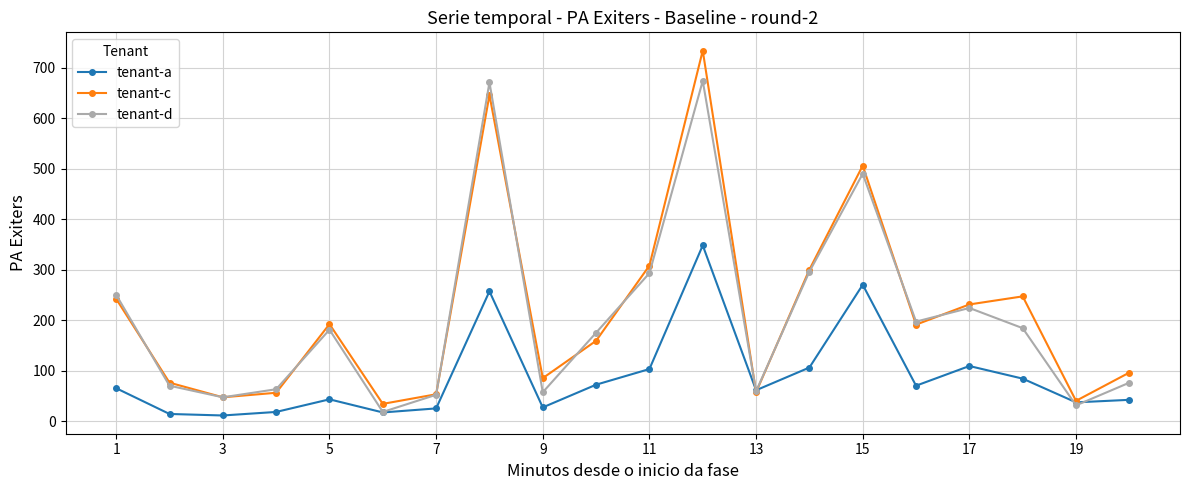

How many data points in tenant-a are less than 65?

10